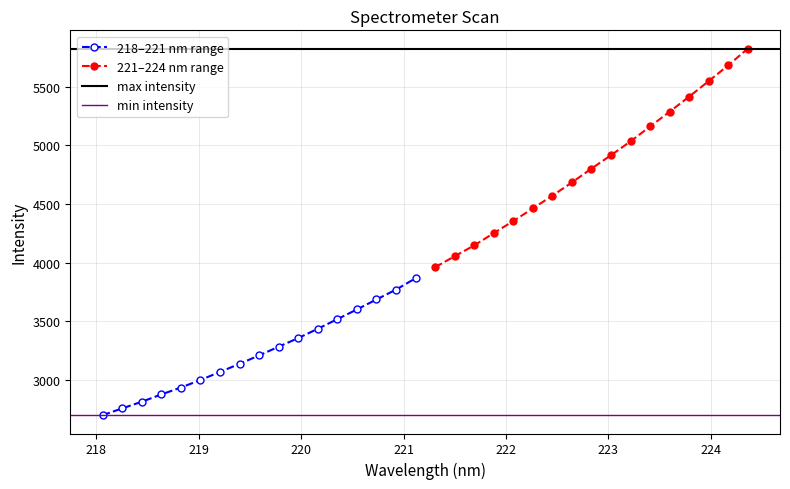

True or false: 218-224 nm has more than 2 interior local peaks.

False